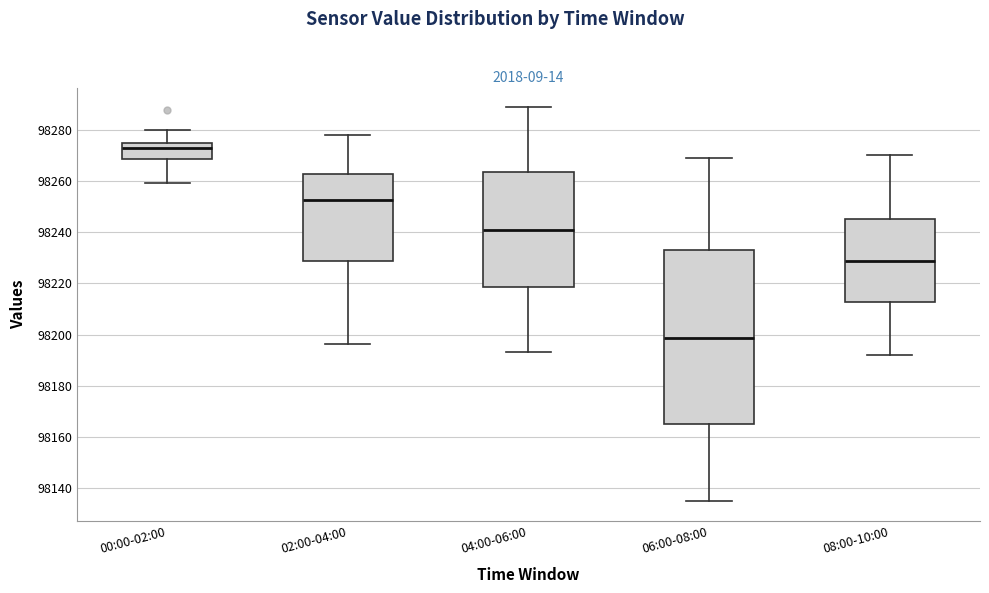

Reading left to right, transcribe this box plot: for each box, give where its median line is, the range the box spans, and where its two whiskers end, as read against the y-axis. The values are not printed on the chart, so give them approximately, as read against the axis.

00:00-02:00: median 98272, box 98268 to 98274, whiskers 98260 to 98280
02:00-04:00: median 98252, box 98228 to 98262, whiskers 98196 to 98278
04:00-06:00: median 98240, box 98218 to 98264, whiskers 98194 to 98288
06:00-08:00: median 98198, box 98164 to 98234, whiskers 98134 to 98268
08:00-10:00: median 98228, box 98212 to 98246, whiskers 98192 to 98270